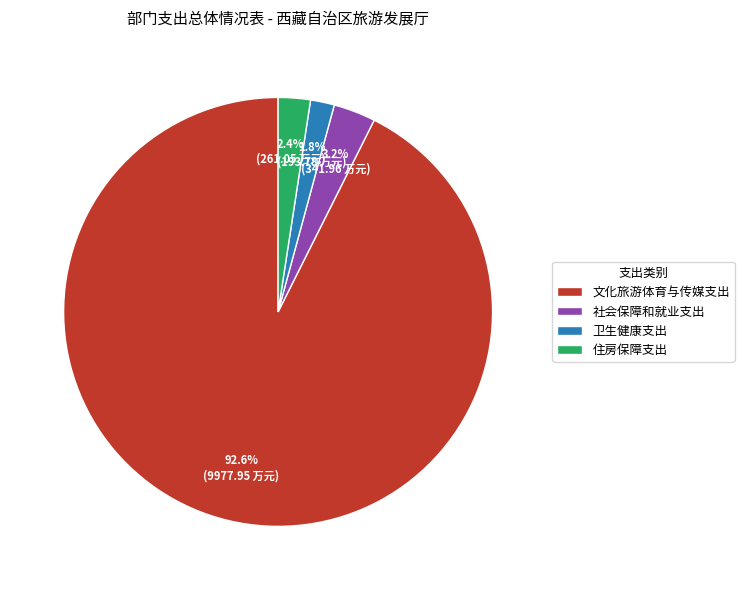

What percentage is the 卫生健康支出 slice, to the nearest percent?

2%